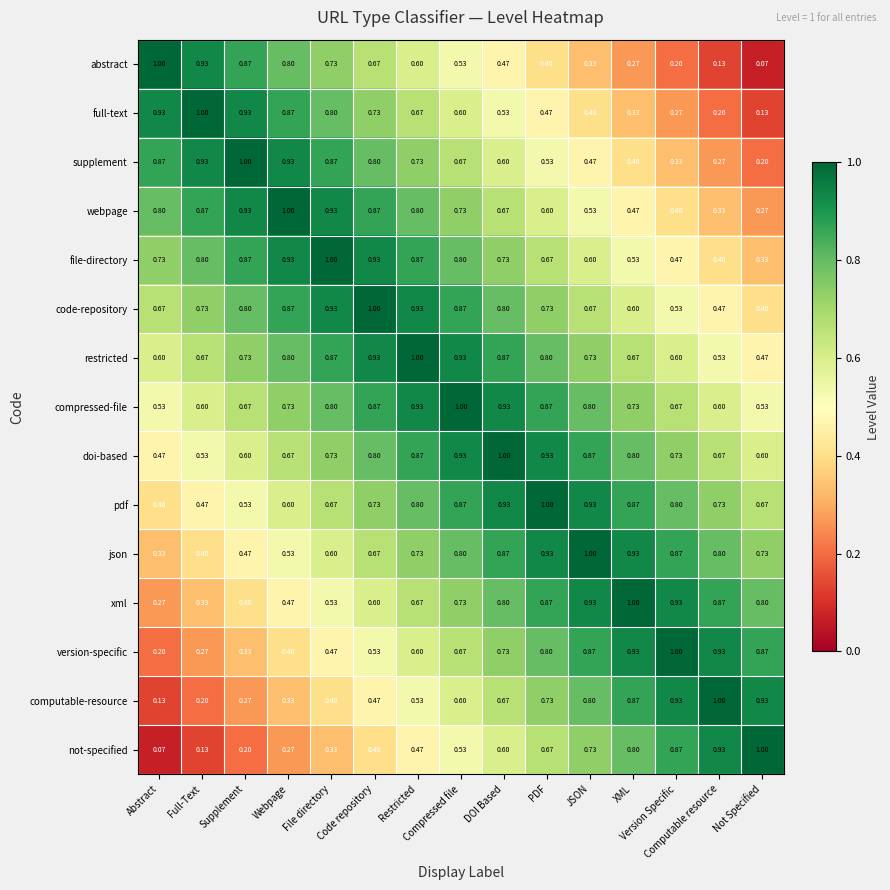

Which series has the largest total across all categories?

compressed-file